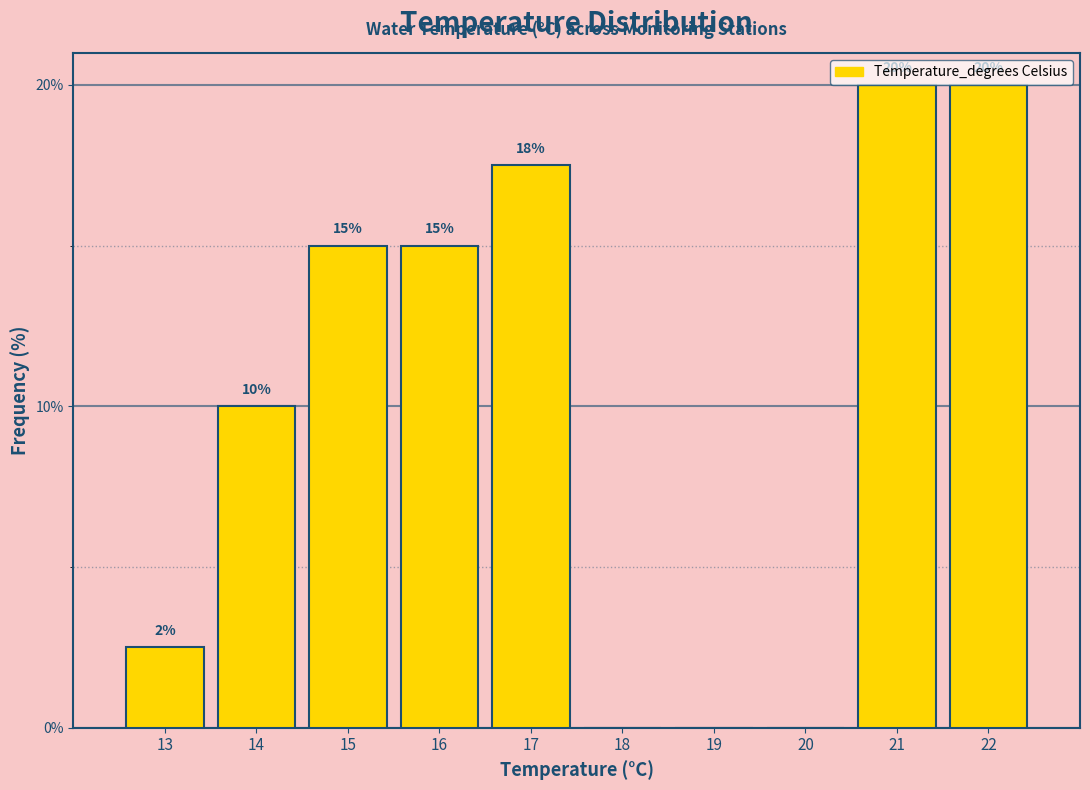

Which has a higher value, 13 or 18?

13